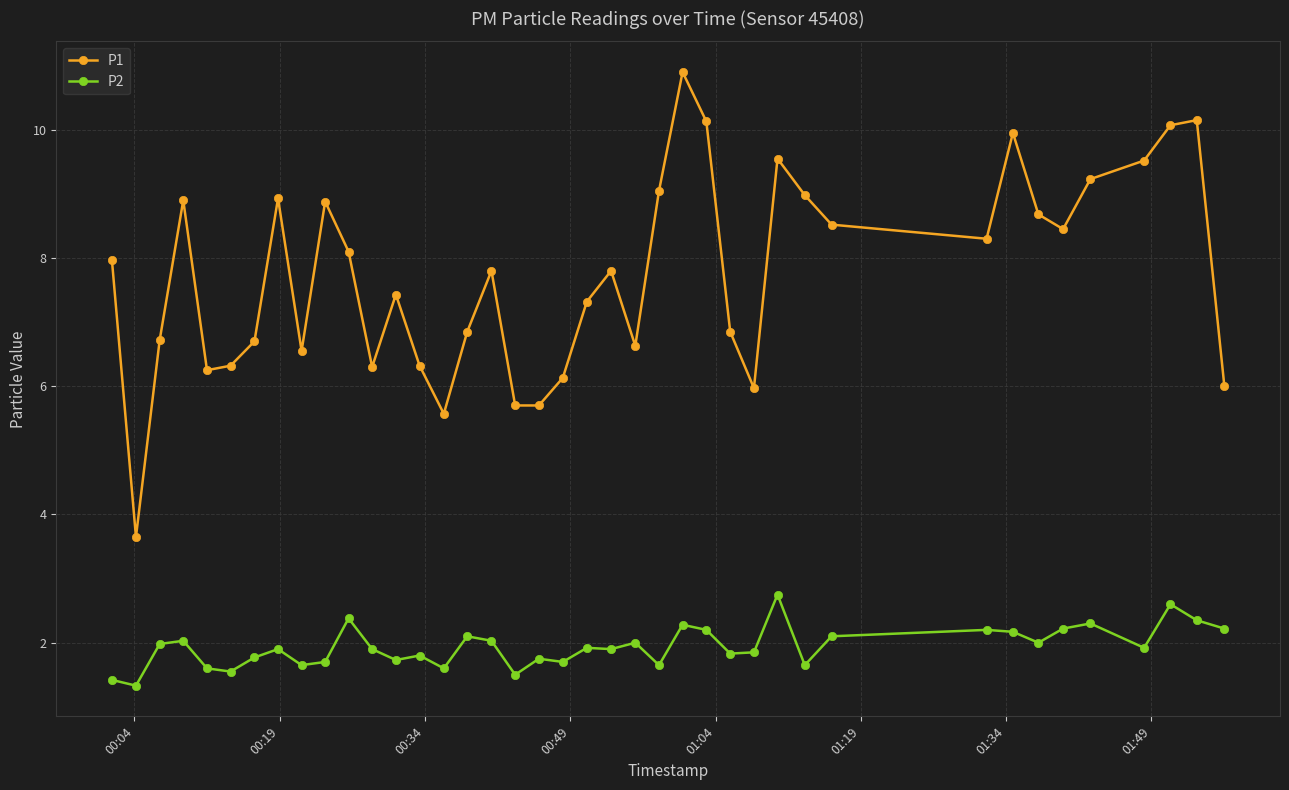

True or false: P1 and P2 intersect in this chart.

False